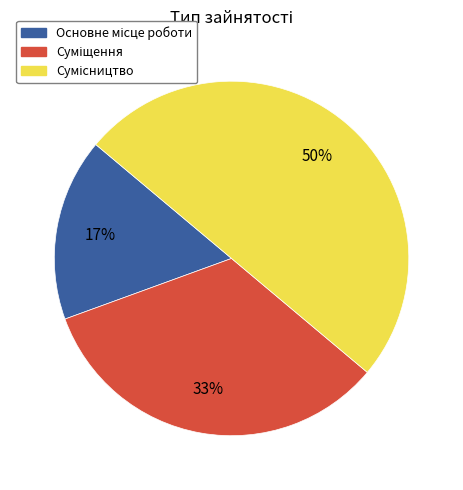

To the nearest percent, what is the difference between the largest and smallest slice percentages?

33%